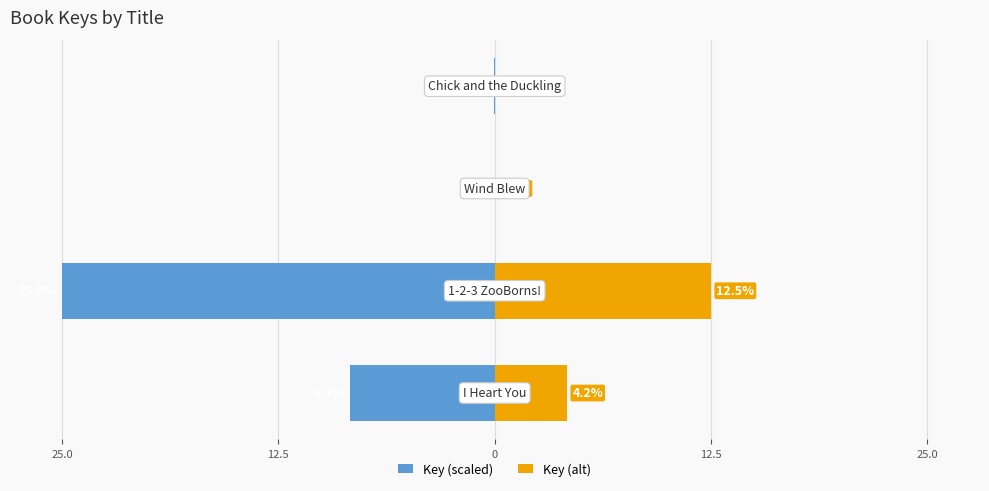

Is it true that Key (scaled) equals -25.0 at 12.5?

True